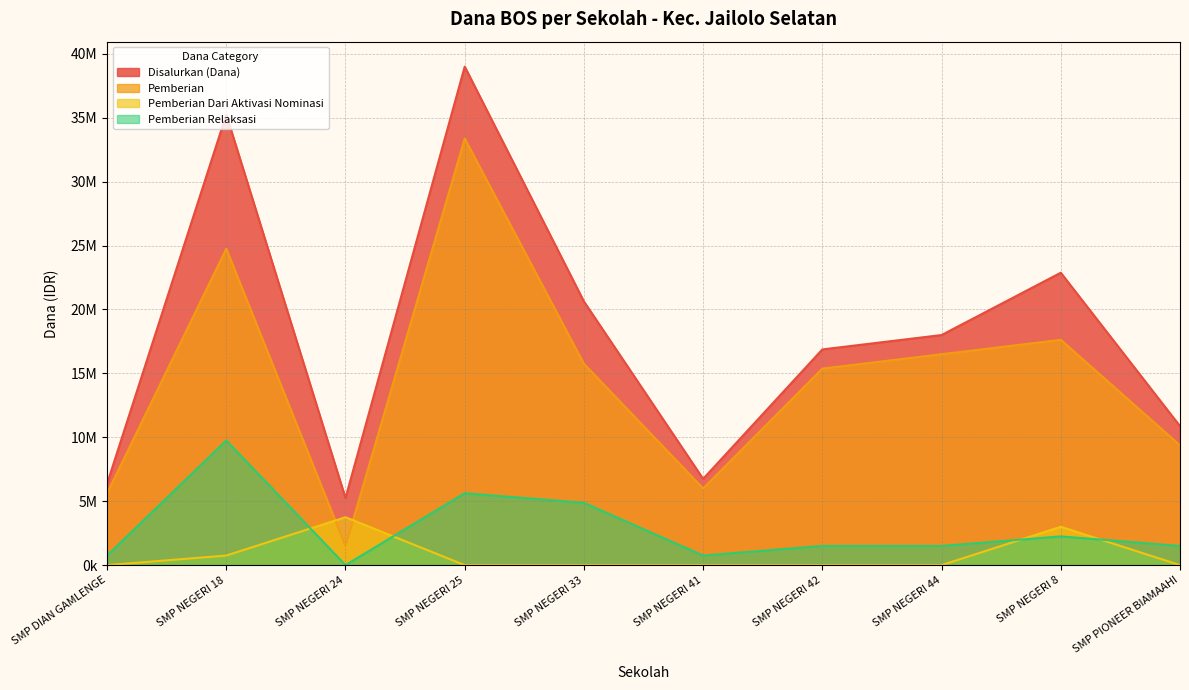

Rank the series by their maximum value, from lowest to highest.

Pemberian Dari Aktivasi Nominasi, Pemberian Relaksasi, Pemberian, Disalurkan (Dana)